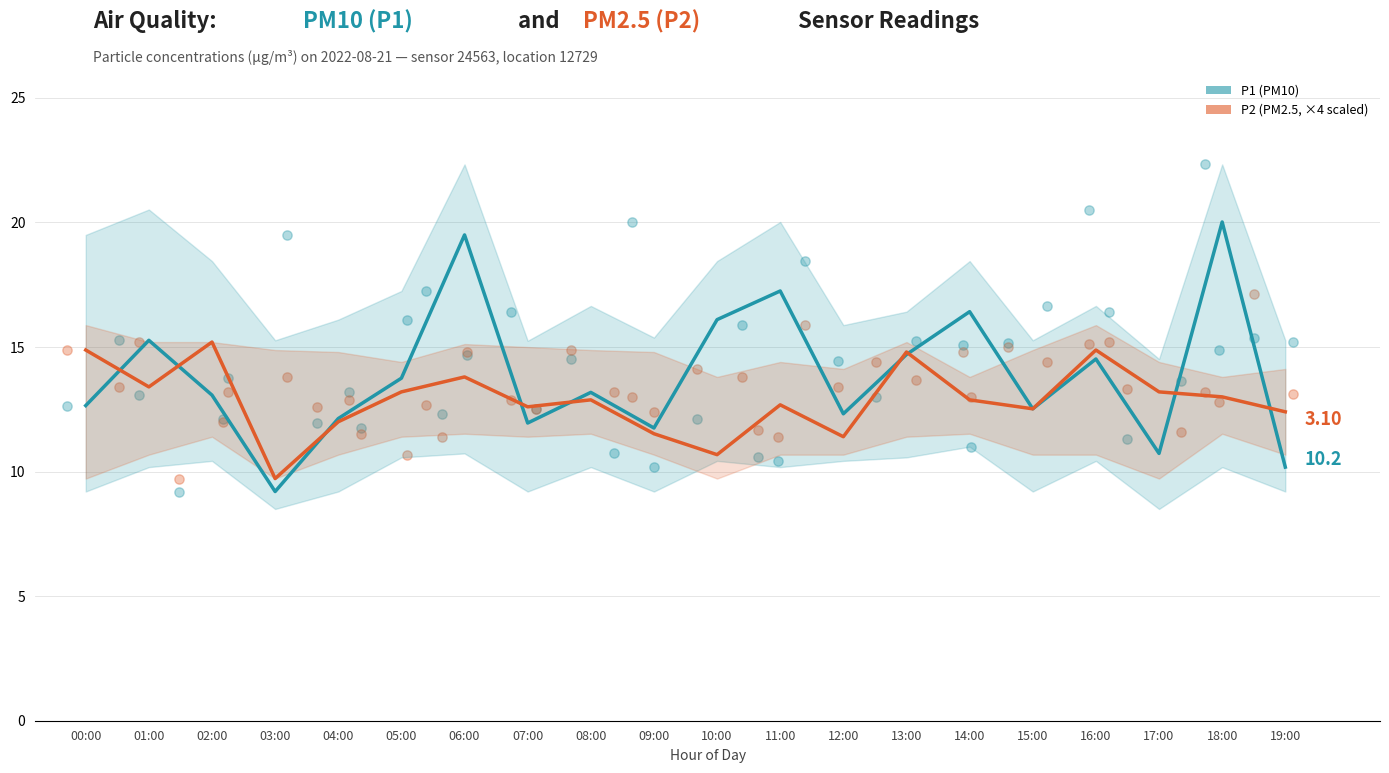

At which category is the sum across all series the highest?

06:00